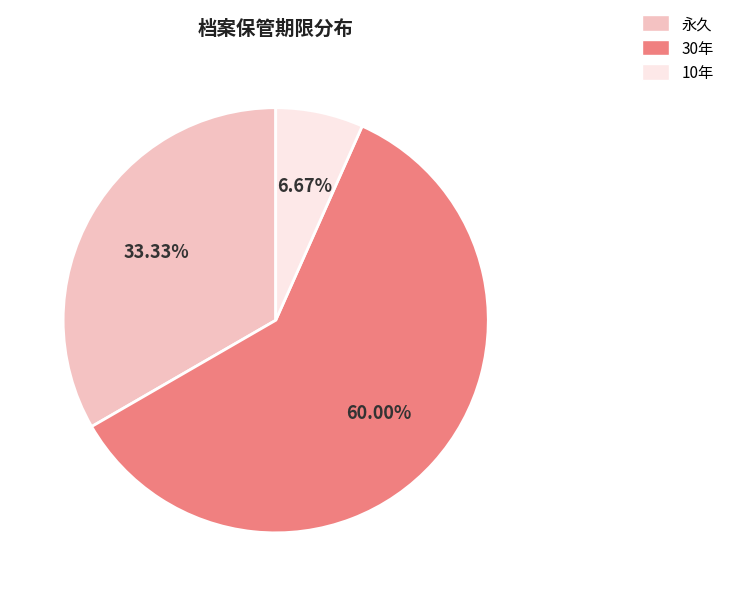

What is the majority slice?

30年